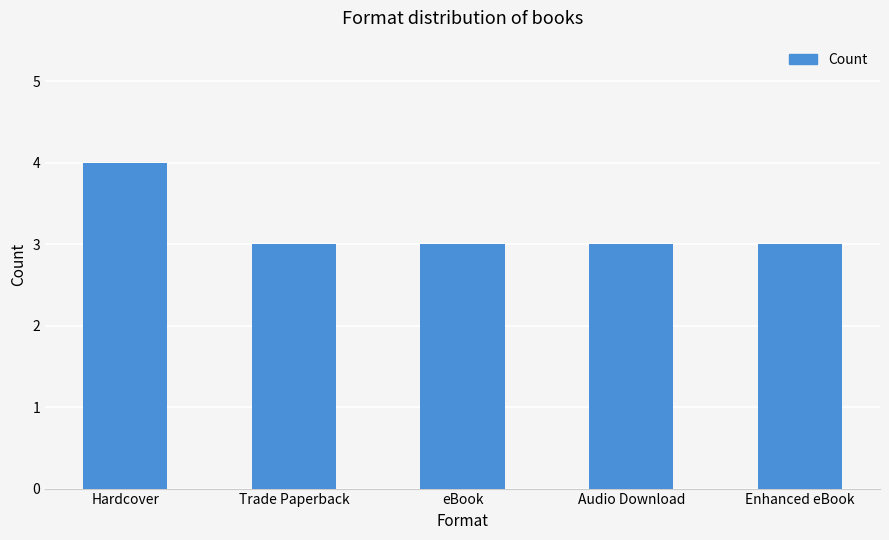

Reading left to right, what are all the values shown in this chart?

Hardcover=4	Trade Paperback=3	eBook=3	Audio Download=3	Enhanced eBook=3